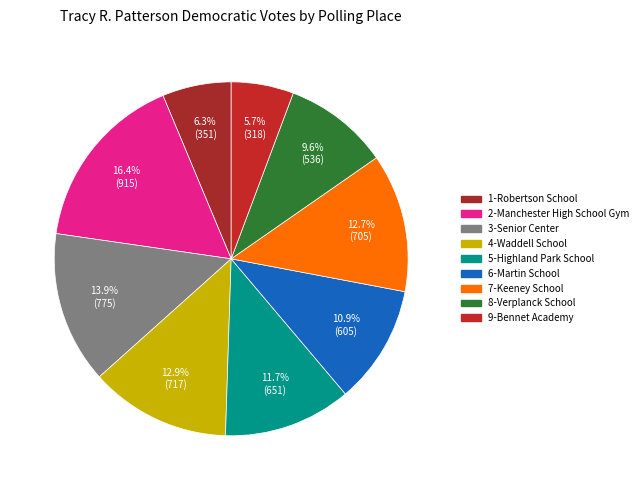

What is the total percentage of 9-Bennet Academy and 2-Manchester High School Gym?

22.1%